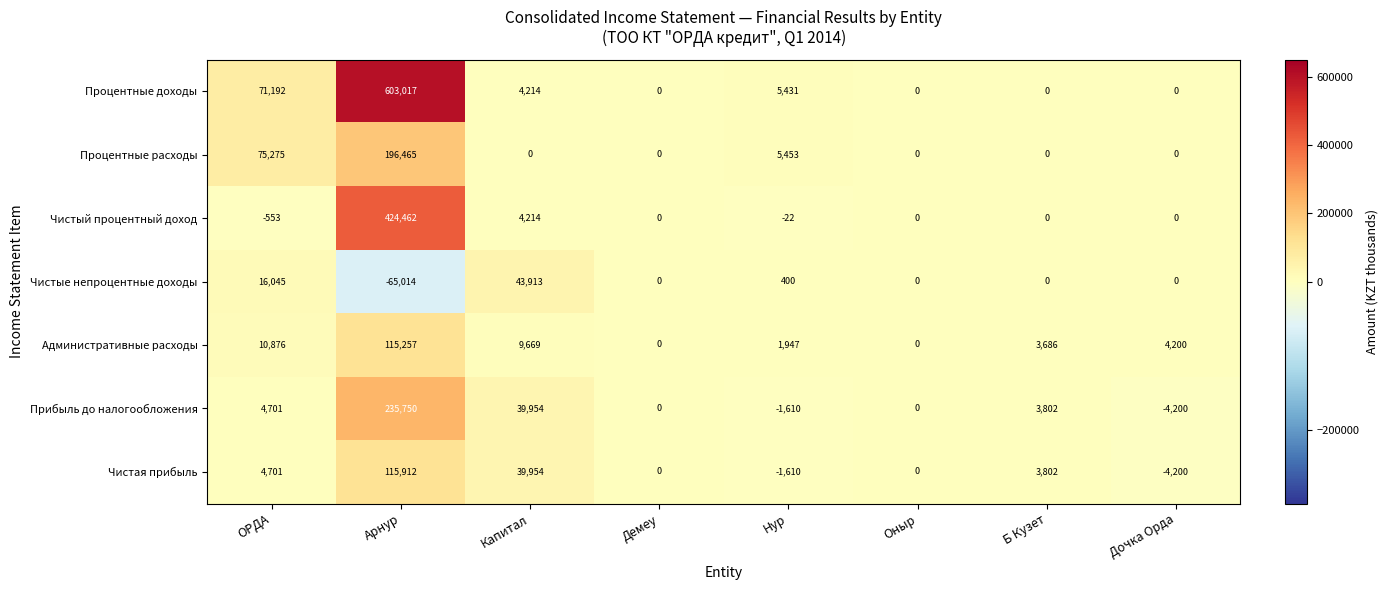

At which category is the sum across all series the highest?

Арнур